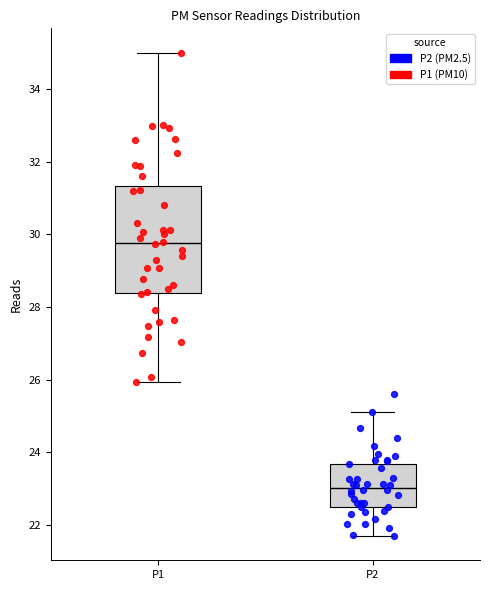

Where does the median line of the box for P1 sit on the y-axis? The values are not printed on the chart, so give them approximately, as read against the axis.

29.8